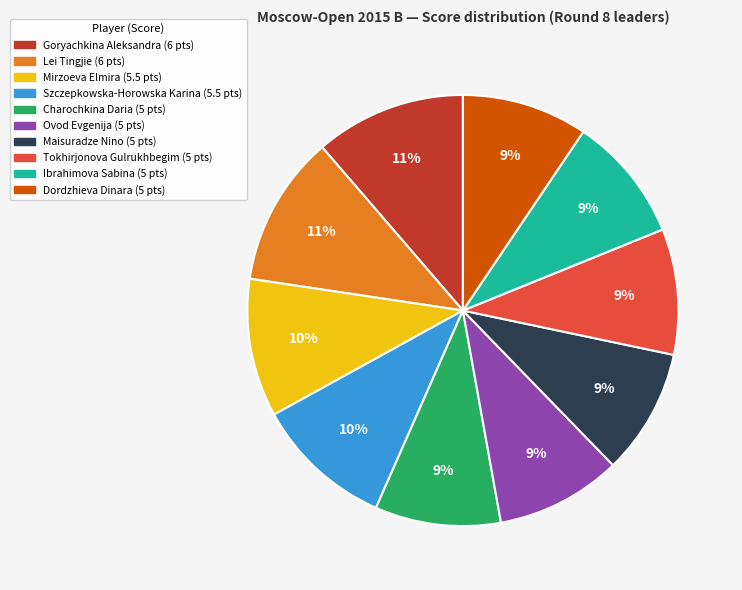

To the nearest percent, what portion does Charochkina Daria represent?

9%